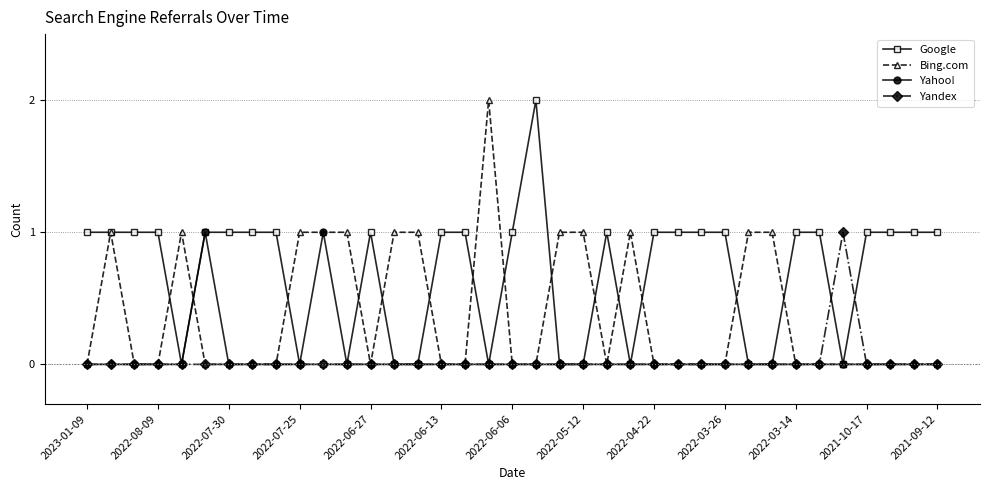

Which series has the largest total across all categories?

Google